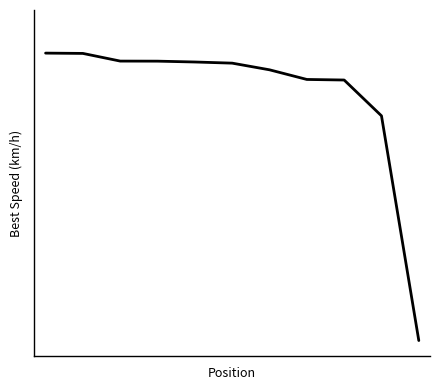

Does the chart display data point markers on the line(s)?

No